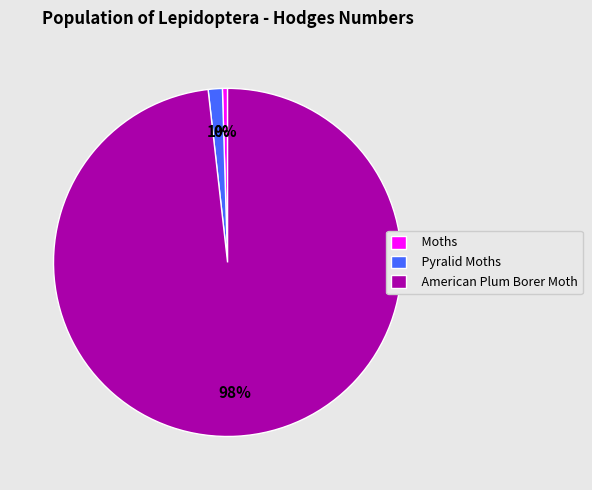

To the nearest percent, what is the combined percentage of American Plum Borer Moth and Pyralid Moths?

100%